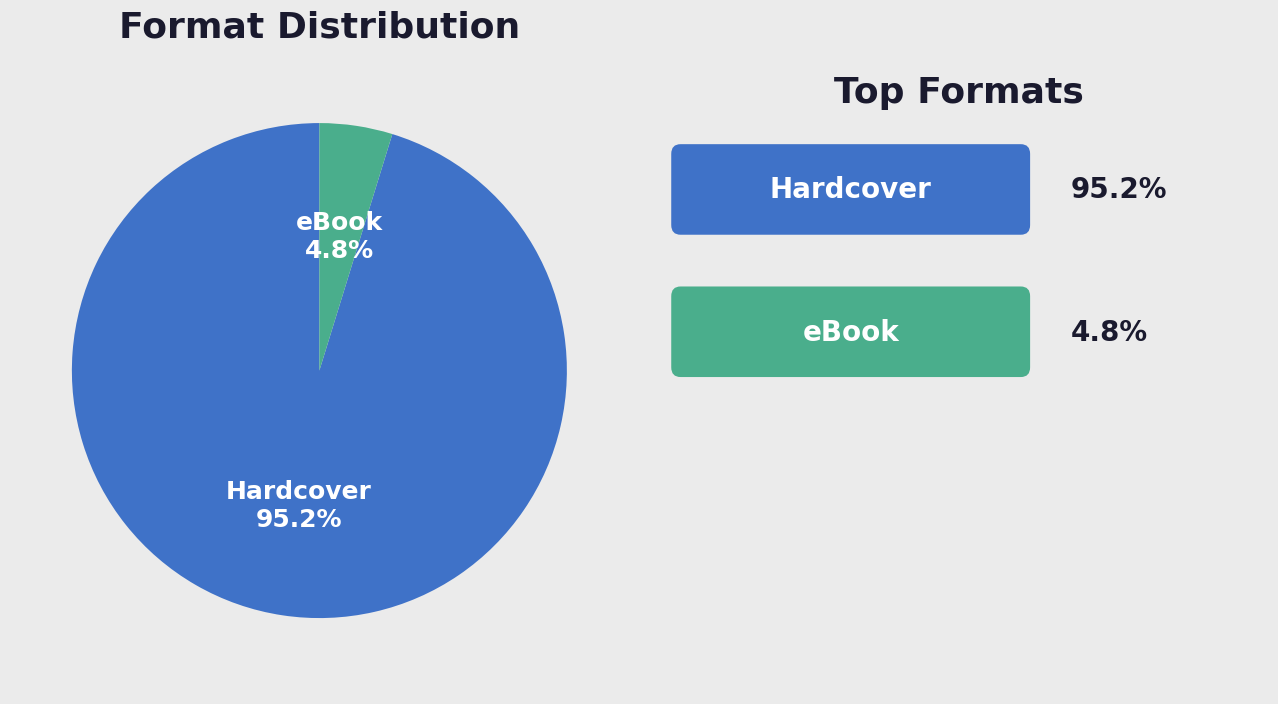

Does any single category account for the majority?

Yes